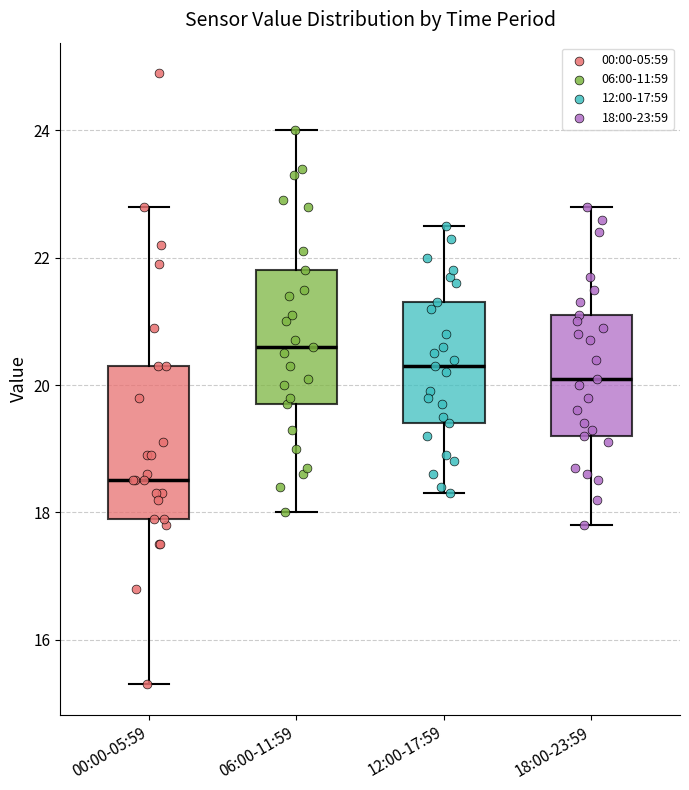

Where is the lower edge of the box for 12:00-17:59 on the y-axis? The values are not printed on the chart, so give them approximately, as read against the axis.

19.4